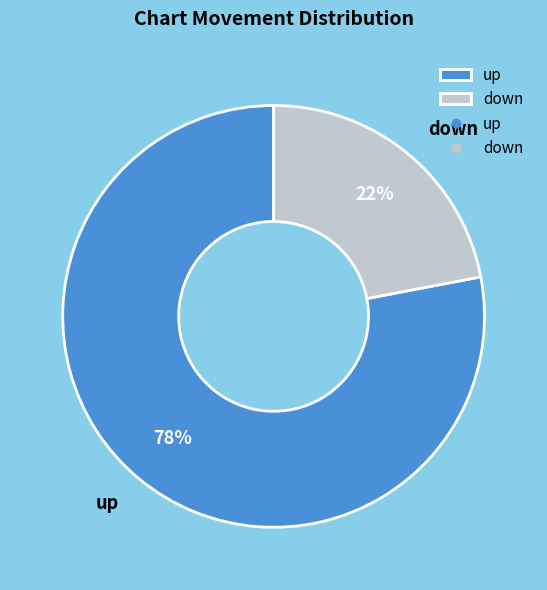

Which slice is the smallest?

down